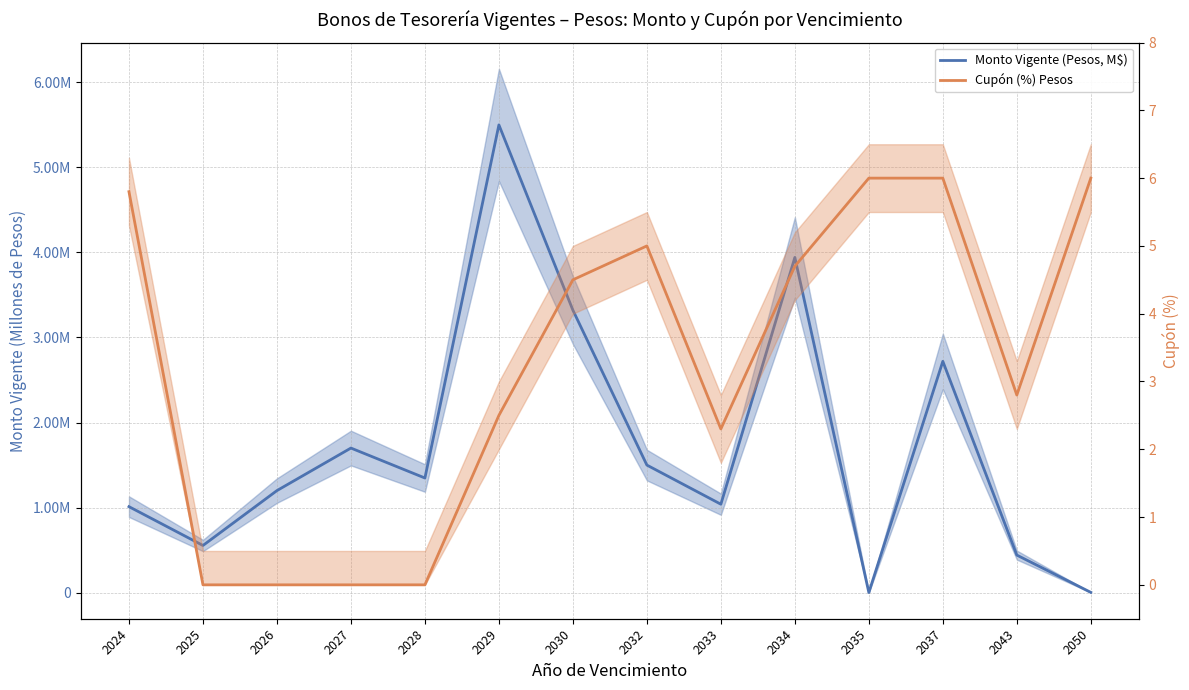

The value of Cupón (%) Pesos at 2028 is 0.0. True or false?

True